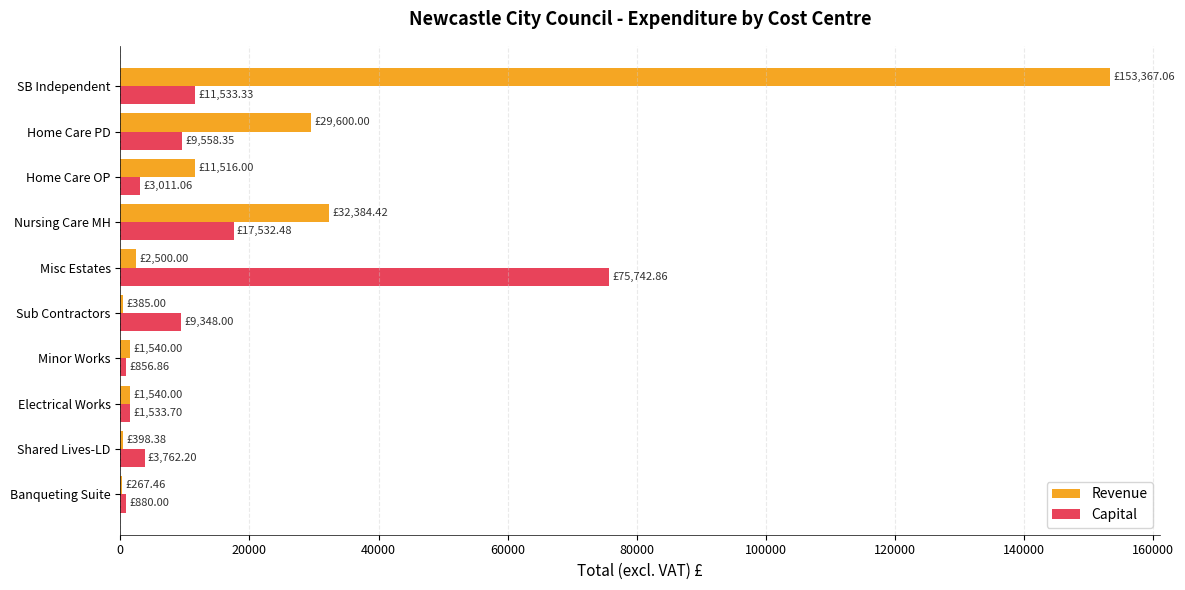

Which category has the highest value across all series?

SB Independent